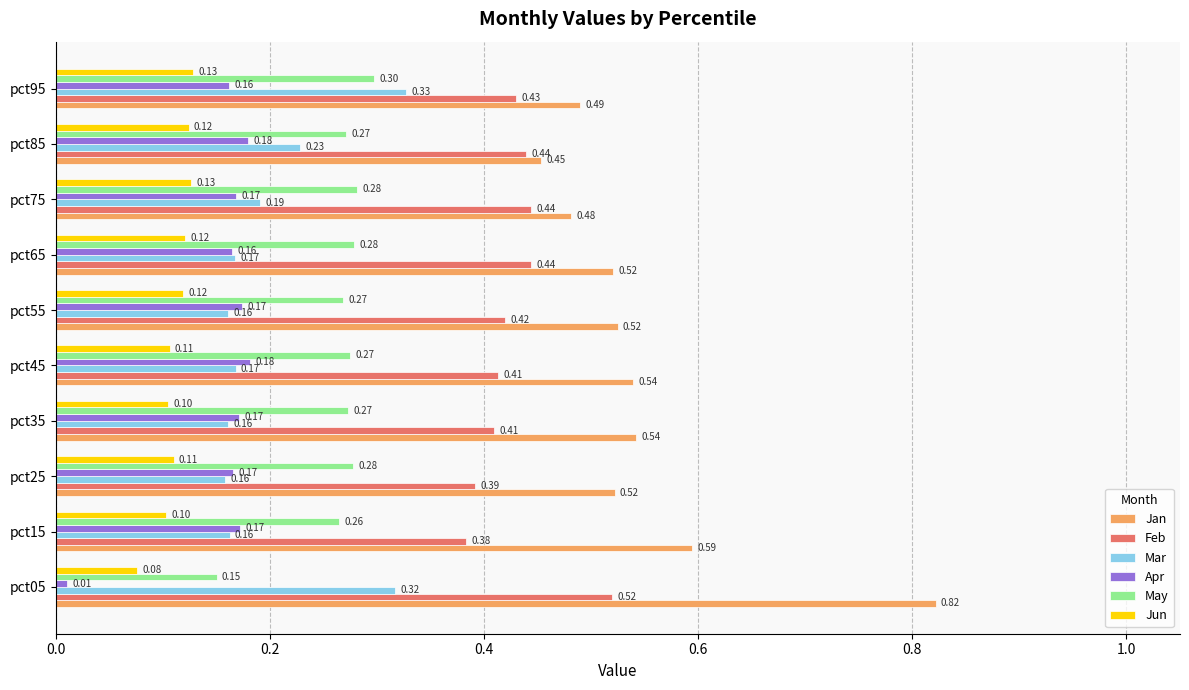

Which series changed the most between pct15 and pct75?

Jan